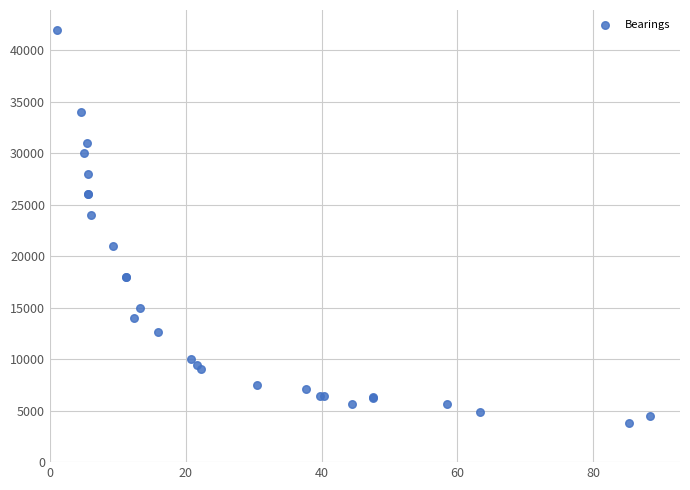

What Y value in the scatter plot is closest to 22900?

24000